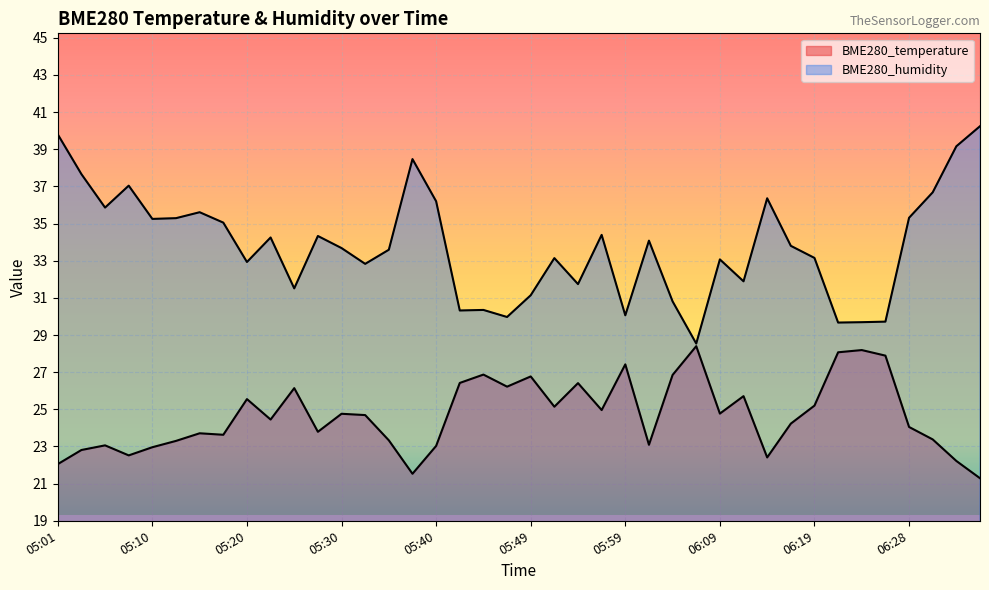

What is the difference between the maximum and minimum values in the BME280_humidity series?

11.7